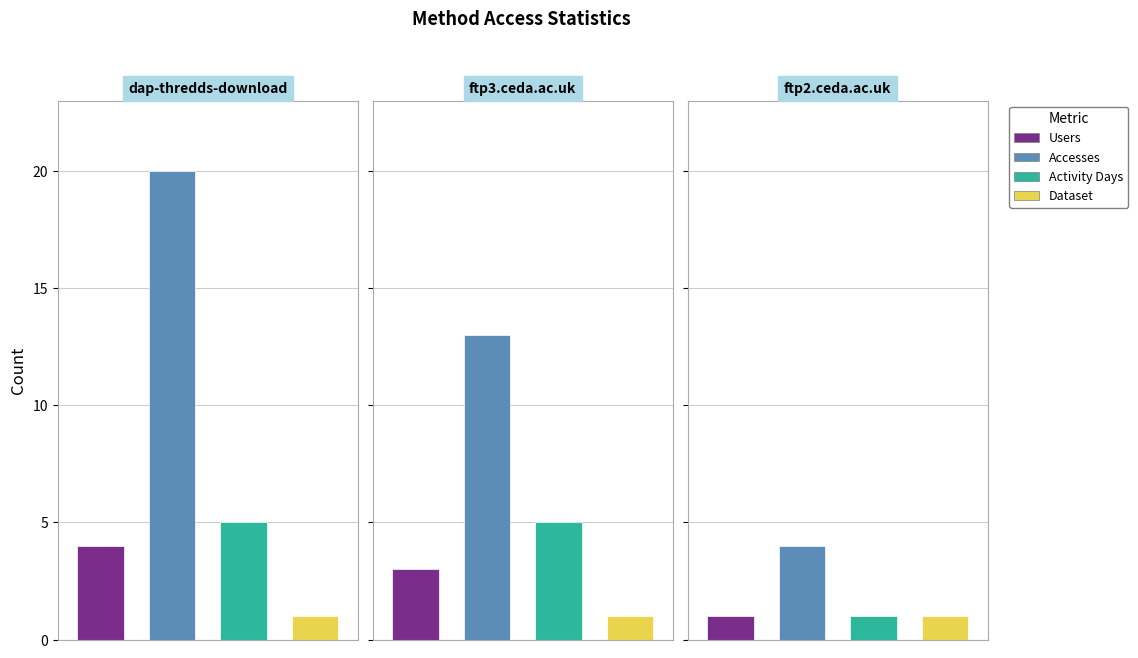

What is the label of the 1st bar from the right?

ftp2.ceda.ac.uk